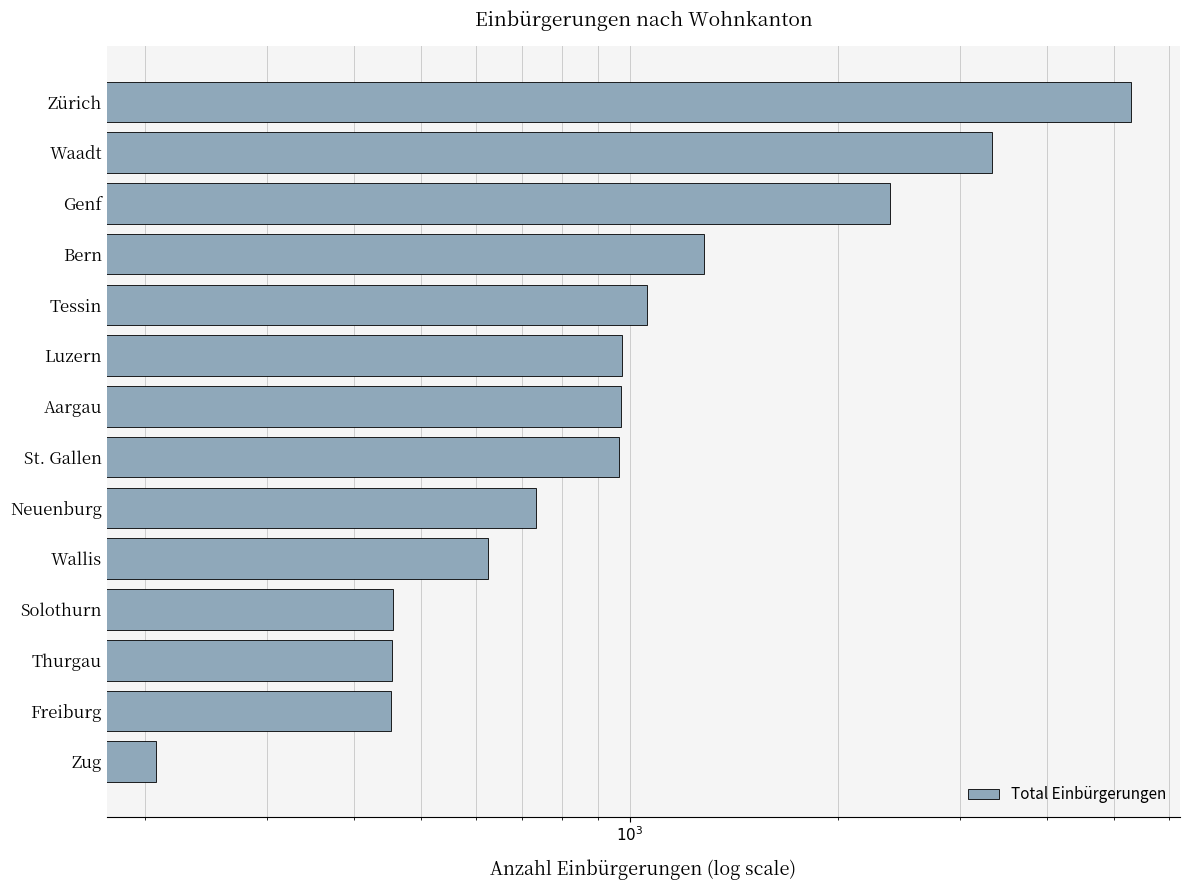

How many data points are less than 971?

7